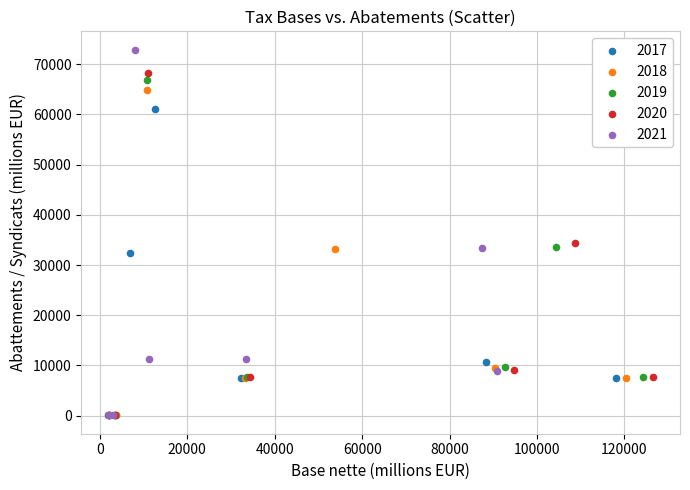

Which series reaches the maximum Y coordinate?

2021